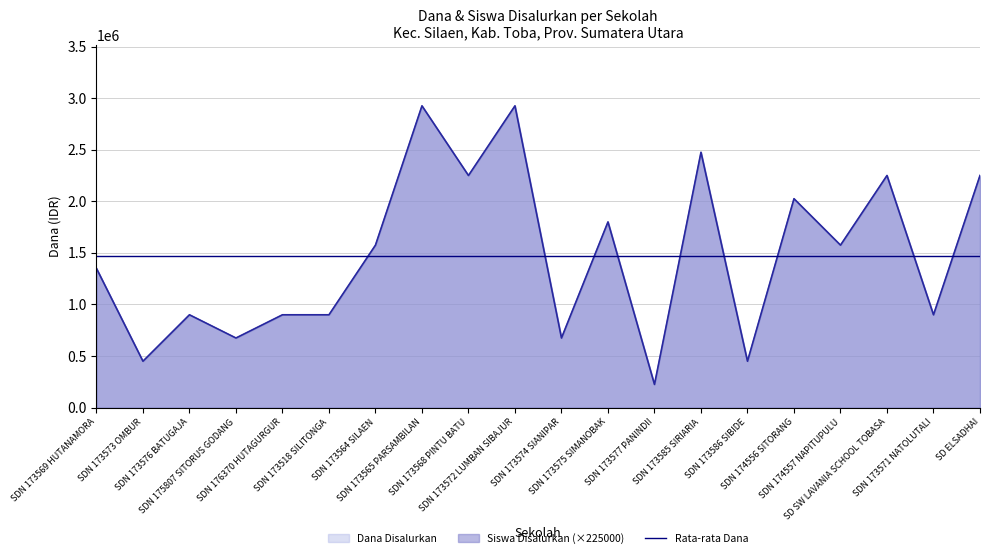

True or false: Dana Disalurkan and Siswa Disalurkan intersect in this chart.

False